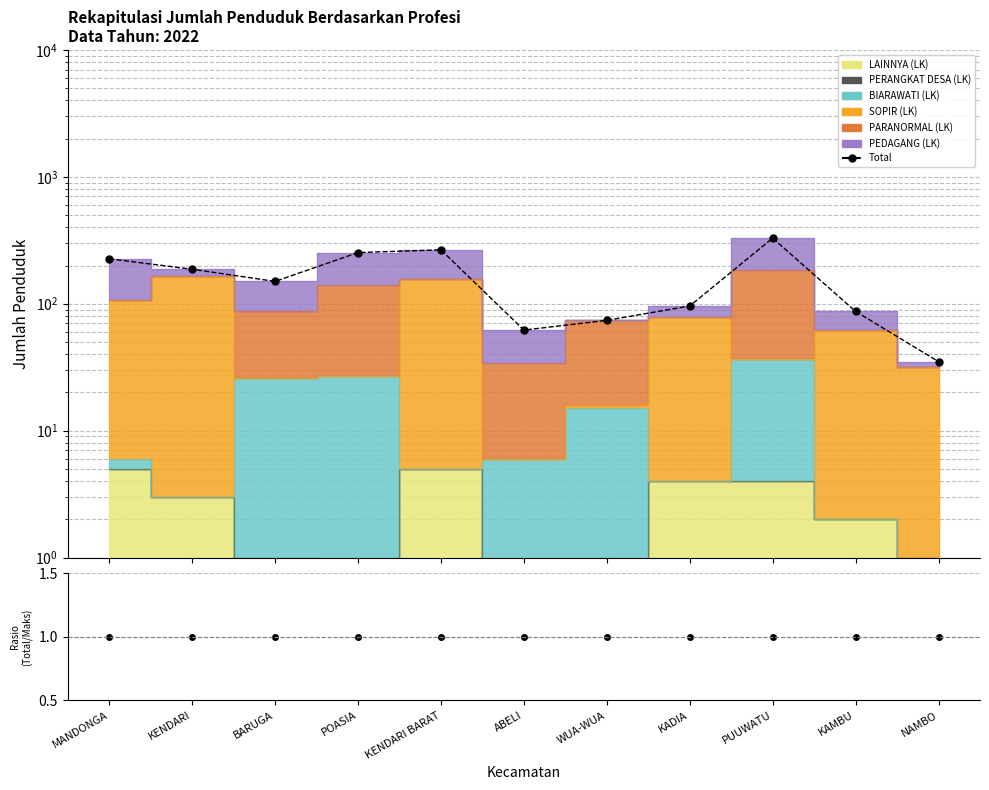

How many data points are above 150?

5